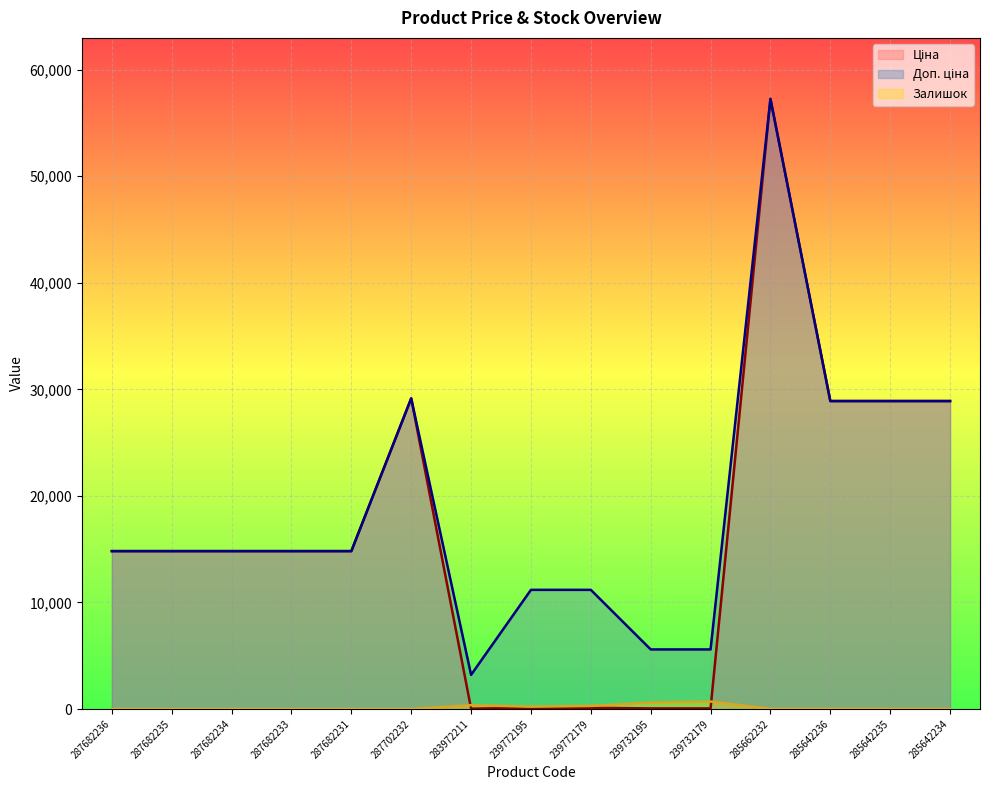

In Залишок, how many points are lower than both neighbors (excluding endpoints)?

2